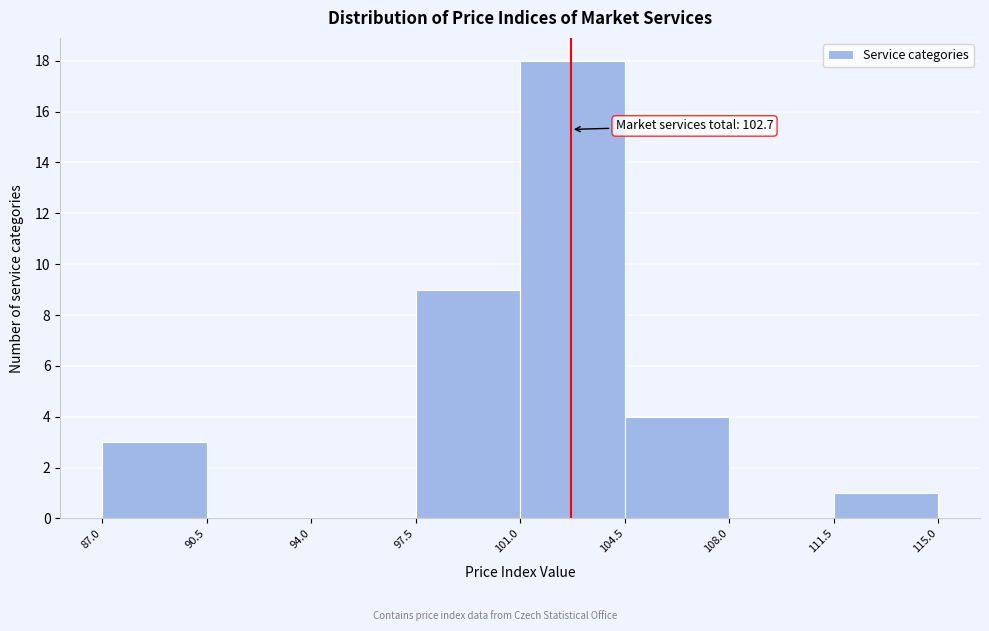

Which range on the x-axis has the tallest bar?

101.0 to 104.5